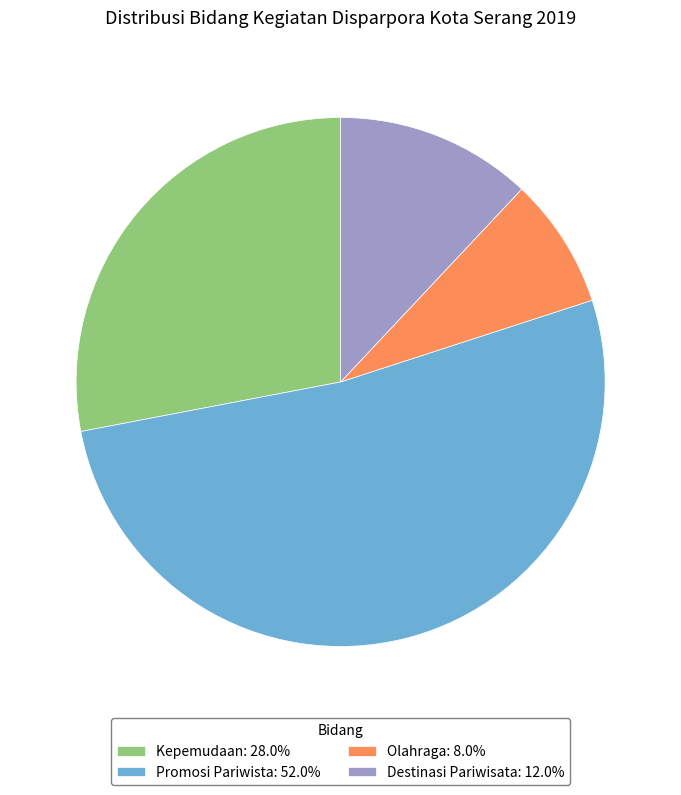

Combined, do Olahraga: 8.0% and Promosi Pariwista: 52.0% account for over 50%?

Yes